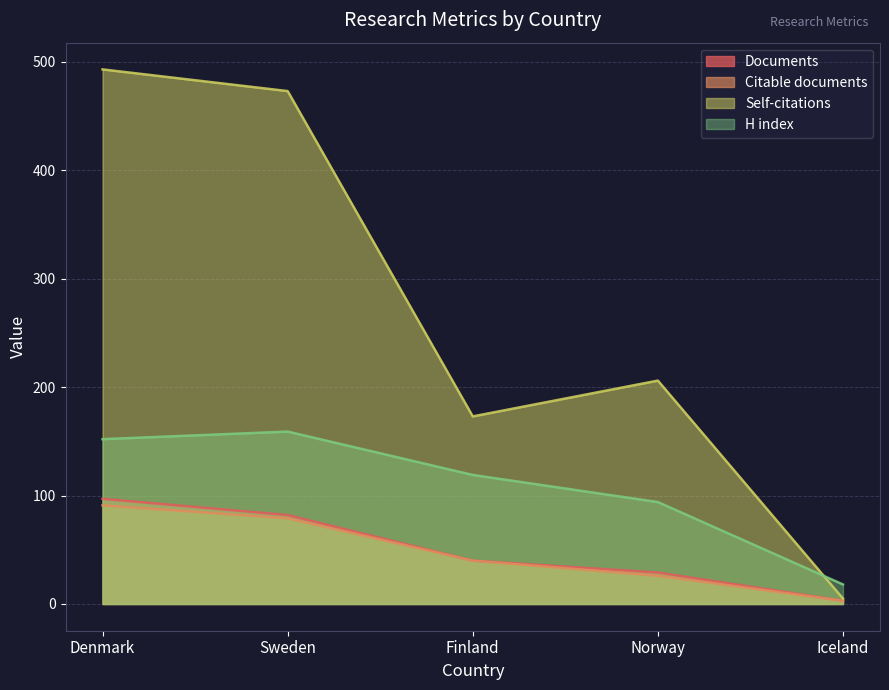

Is it true that Documents equals 3 at Iceland?

True